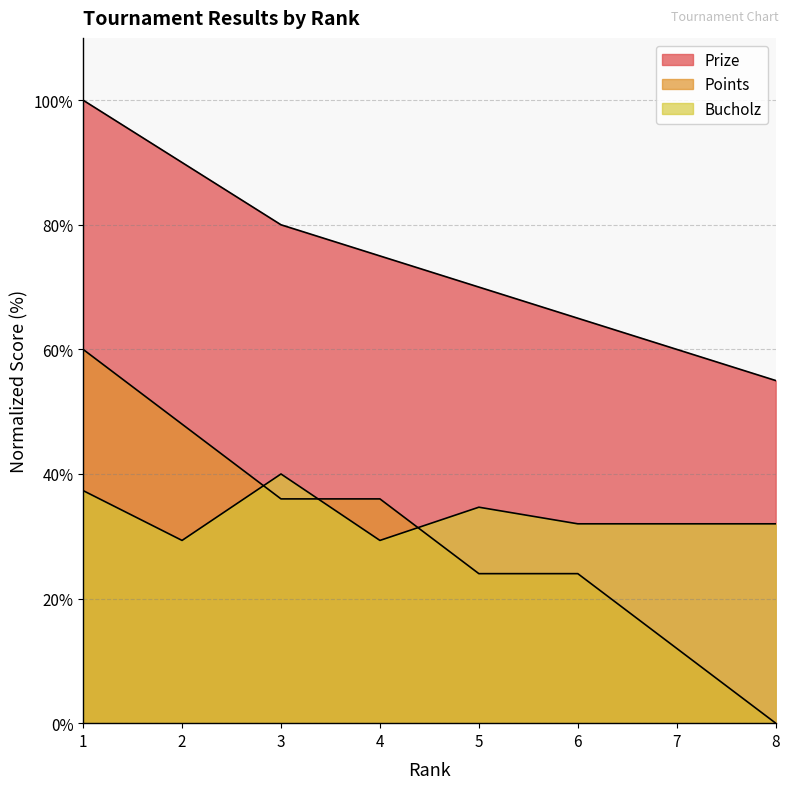

How many Prize values are between 65 and 90?

5